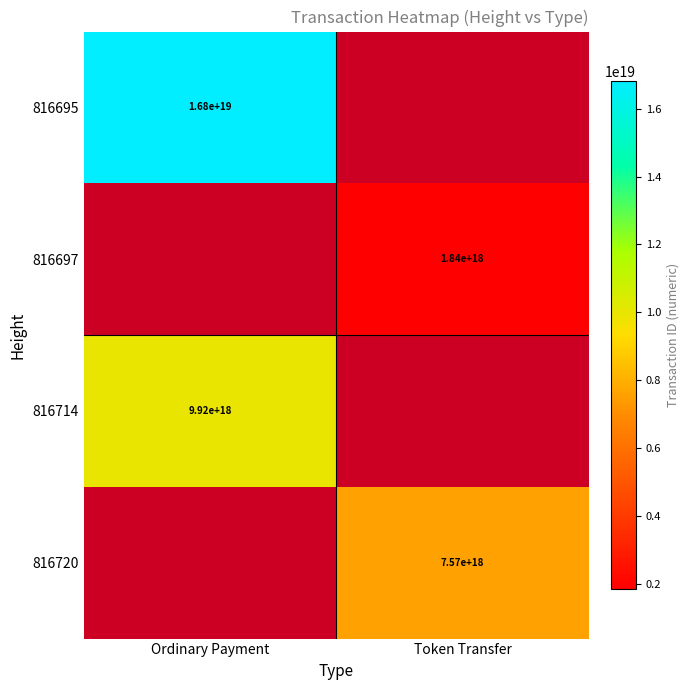

At how many categories does at least one series exceed 8112901634125223936?

1